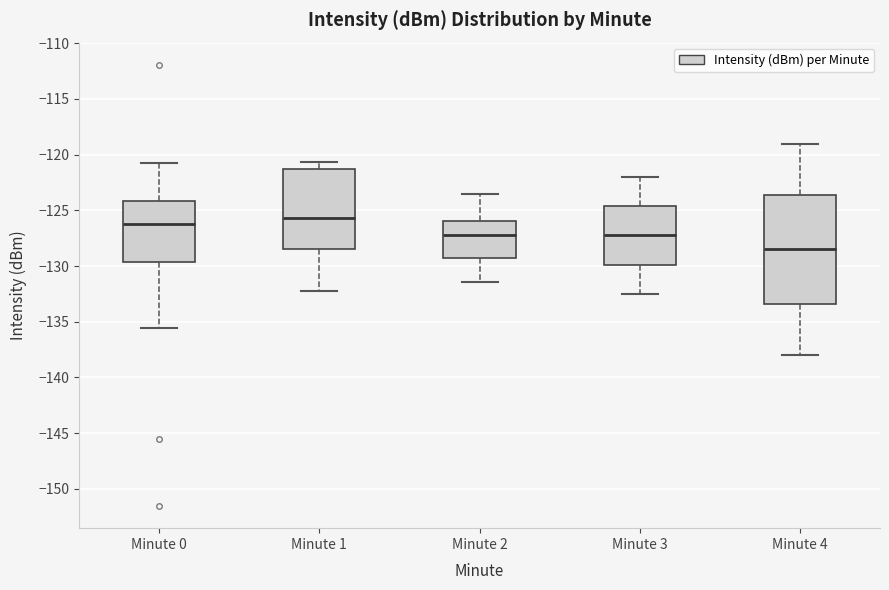

Reading left to right, read every box against the y-axis: the position of its median line, the range the box covers, and the ends of its whiskers. The values are not printed on the chart, so give them approximately, as read against the axis.

Minute 0: median -126.0, box -129.5 to -124.0, whiskers -135.5 to -120.5
Minute 1: median -125.5, box -128.5 to -121.5, whiskers -132.0 to -120.5
Minute 2: median -127.0, box -129.5 to -126.0, whiskers -131.5 to -123.5
Minute 3: median -127.0, box -130.0 to -124.5, whiskers -132.5 to -122.0
Minute 4: median -128.5, box -133.5 to -123.5, whiskers -138.0 to -119.0